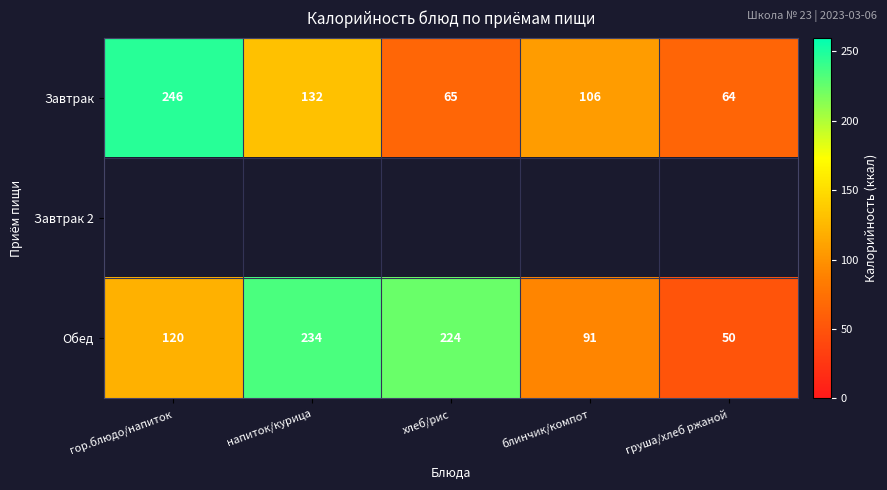

What is the difference between the highest and lowest values at хлеб/рис?

159.0